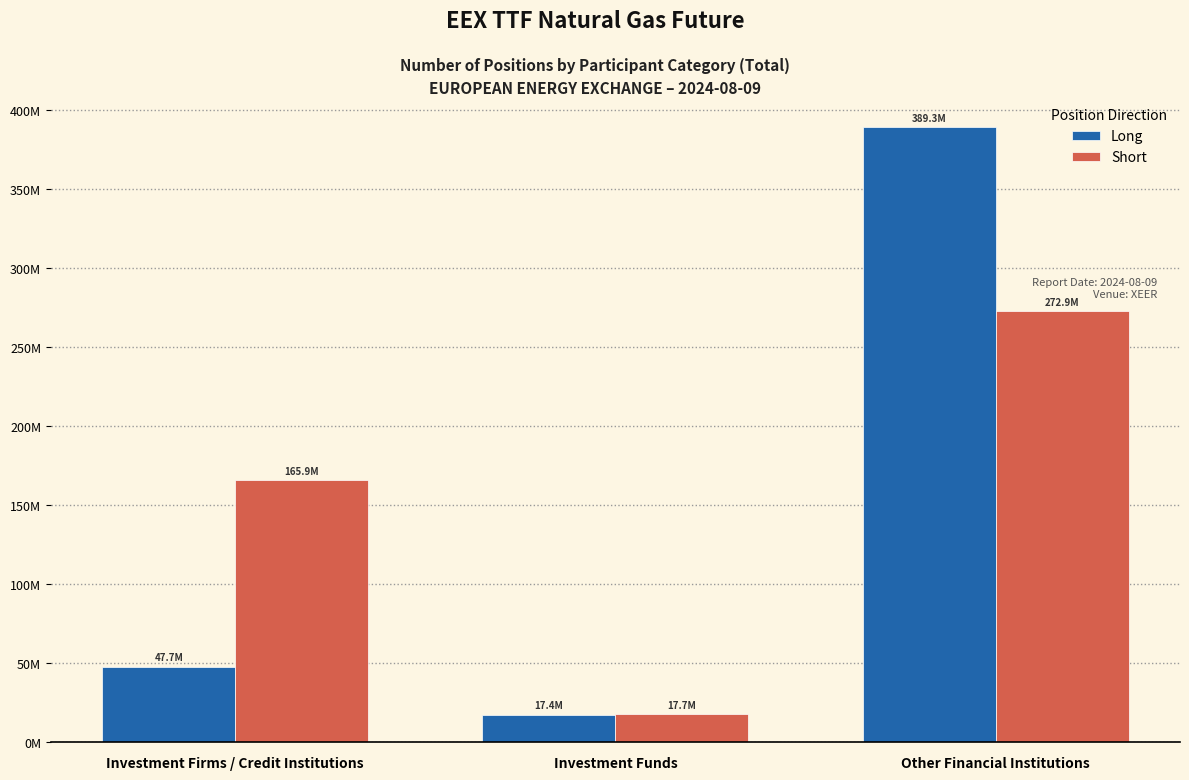

What is the approximate value of Short at Investment Funds, to the nearest 50?

17706000